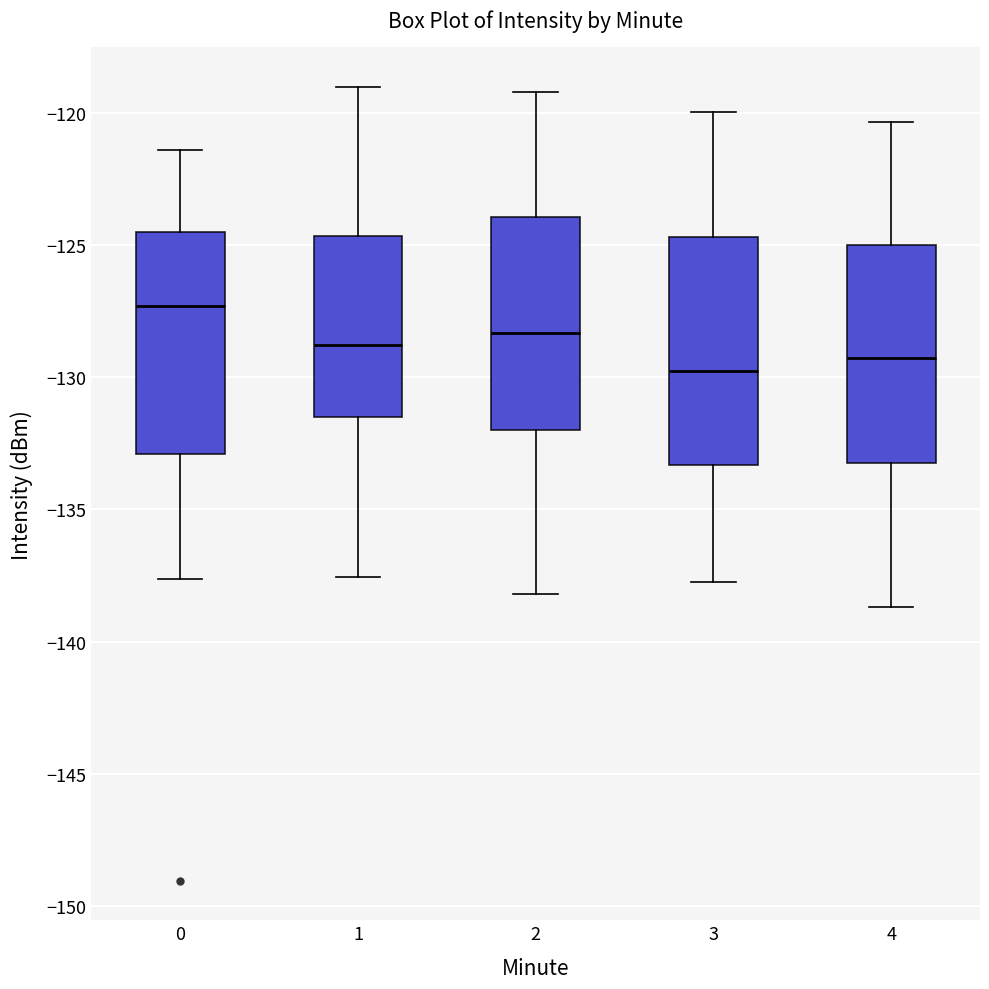

Which box has the highest median line?

0